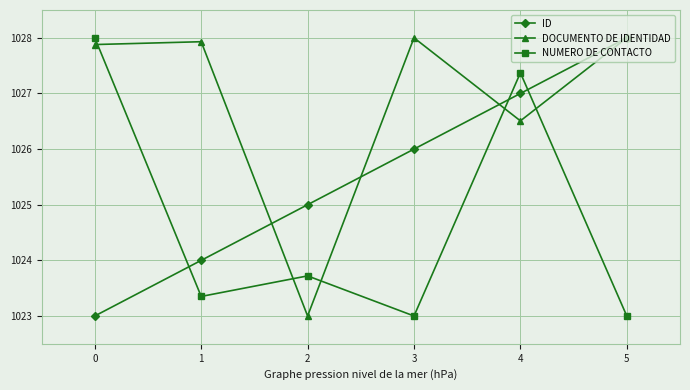

What is the sum of all ID values?

6153.0